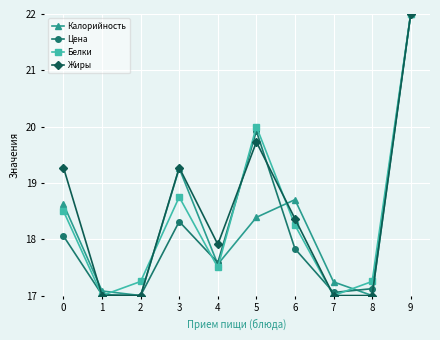

Count the number of data series in this chart.

4